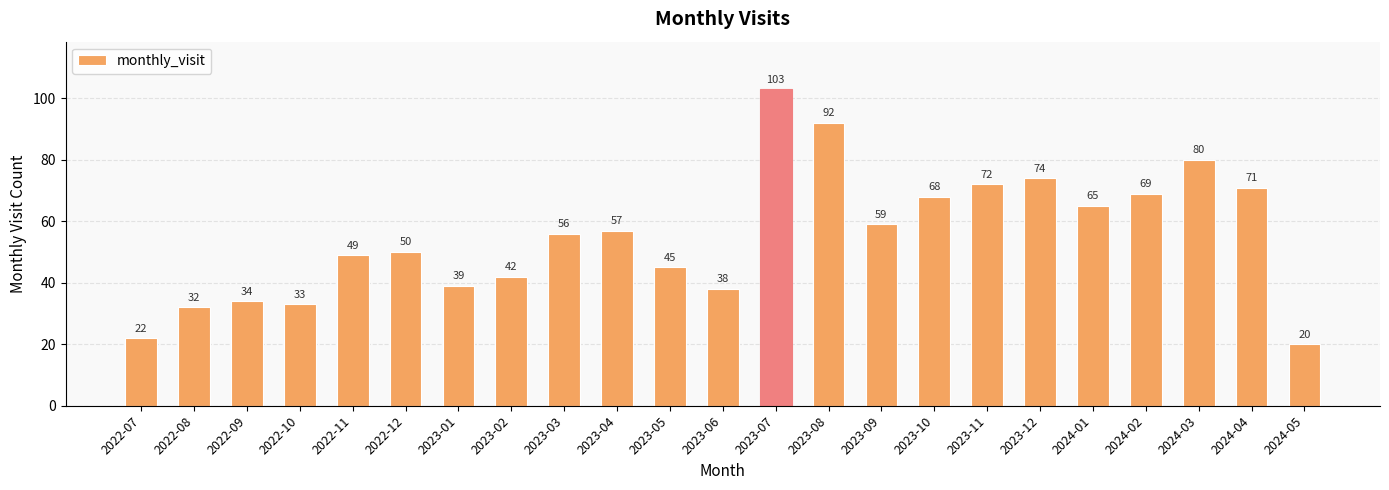

What is the label of the 22nd bar from the right?

2022-08